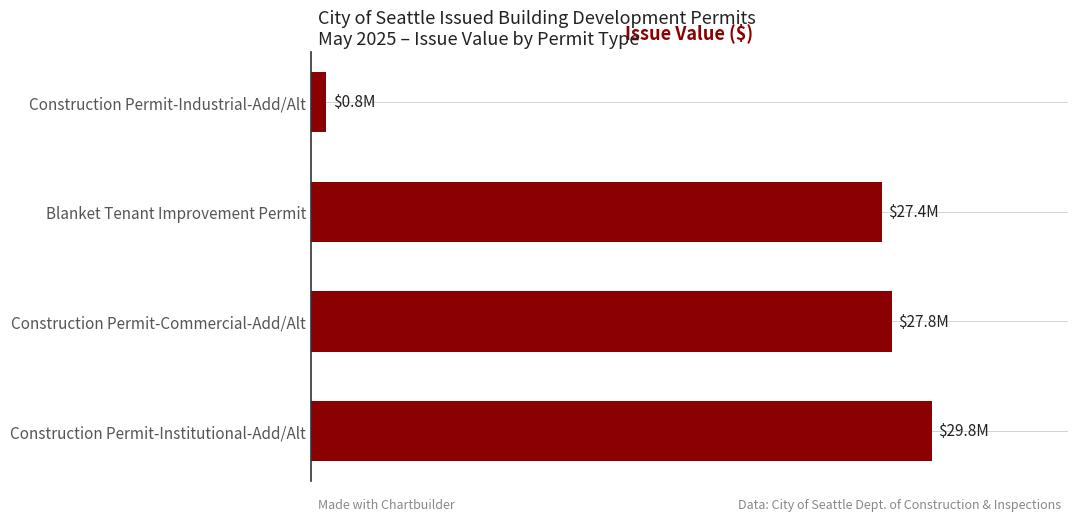

What is the greatest value displayed?

29759077.0